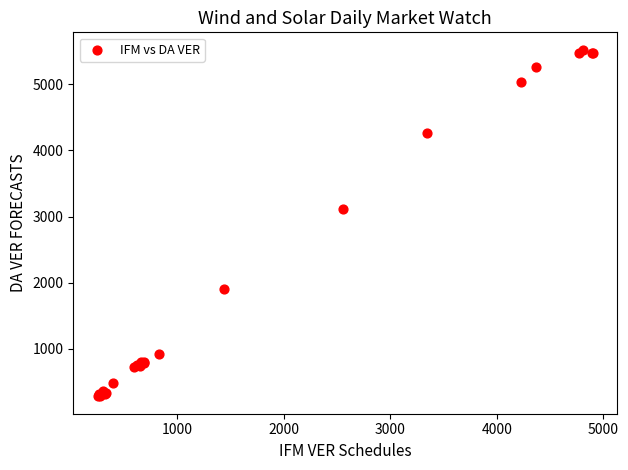

What Y value in the scatter plot is closest to 2901?

3118.2